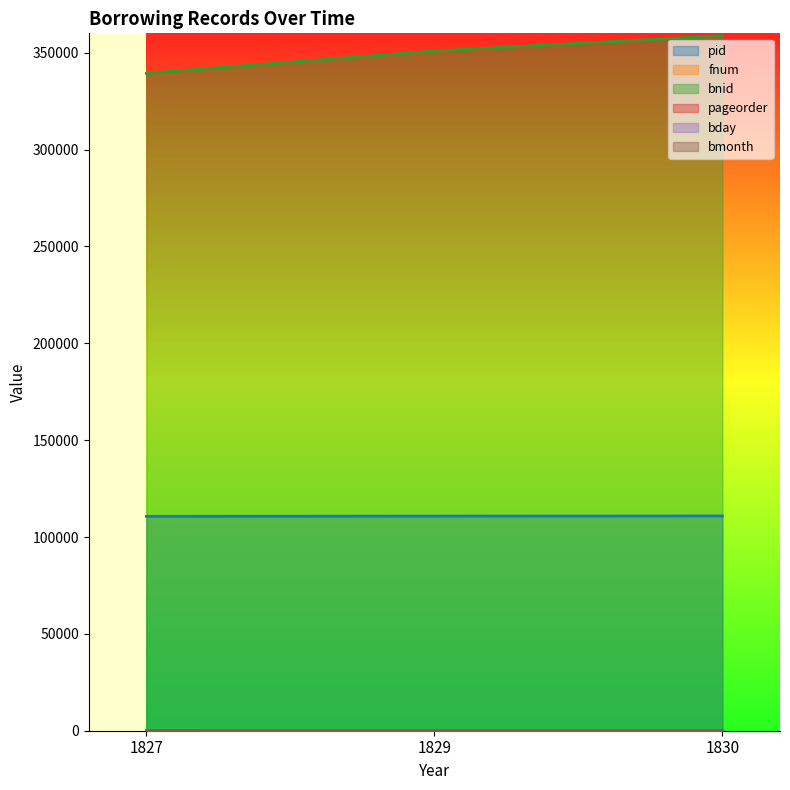

What is the approximate value of pid at 1829, to the nearest 50?

110800